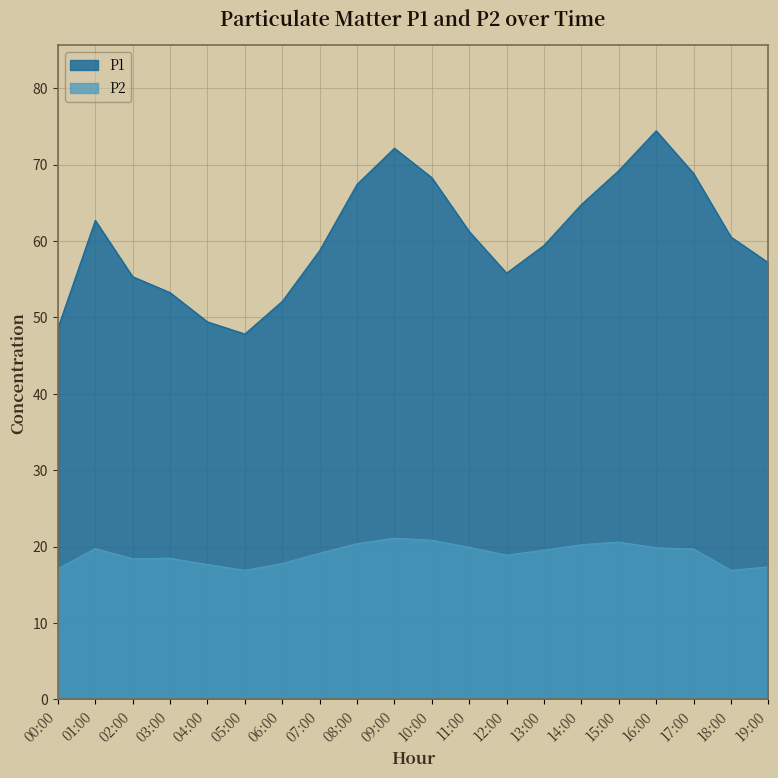

What is the greatest value displayed?

74.4